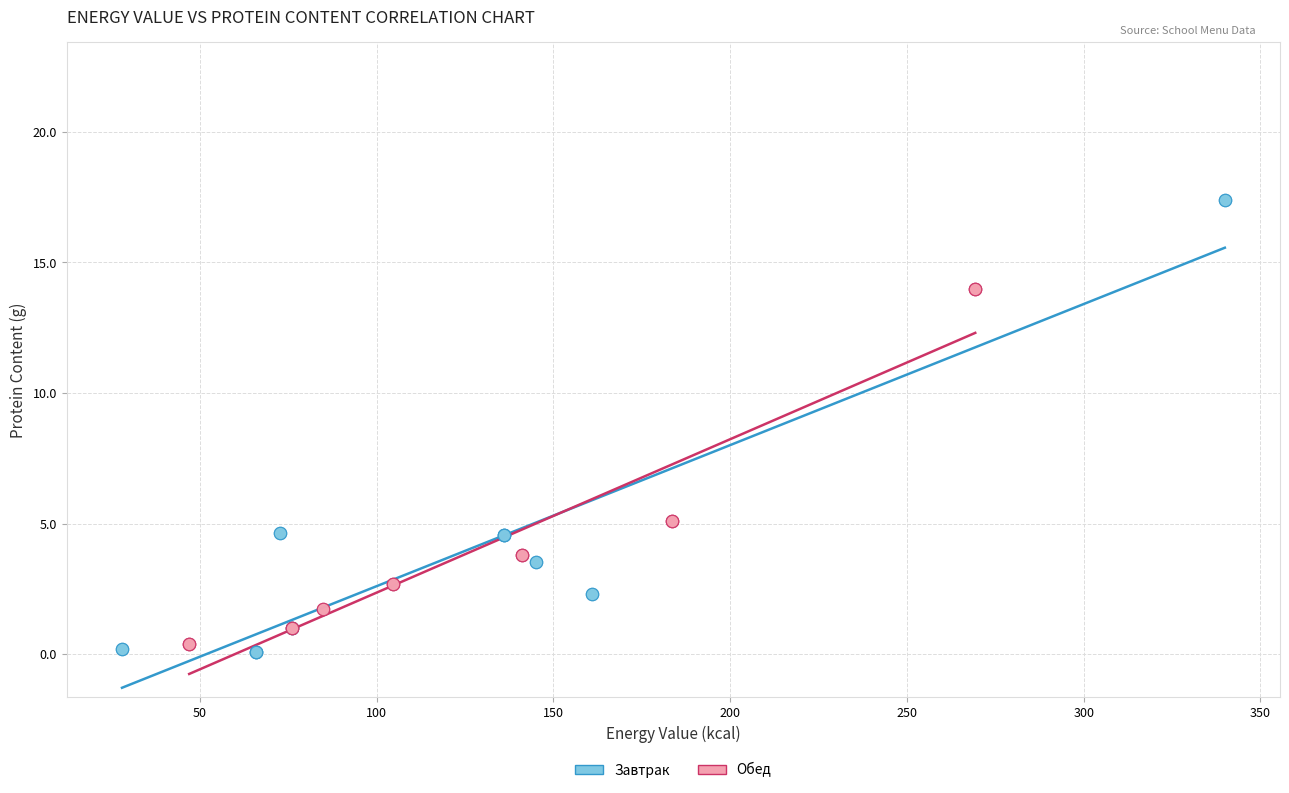

Which series has the largest Y range (max minus min)?

Завтрак